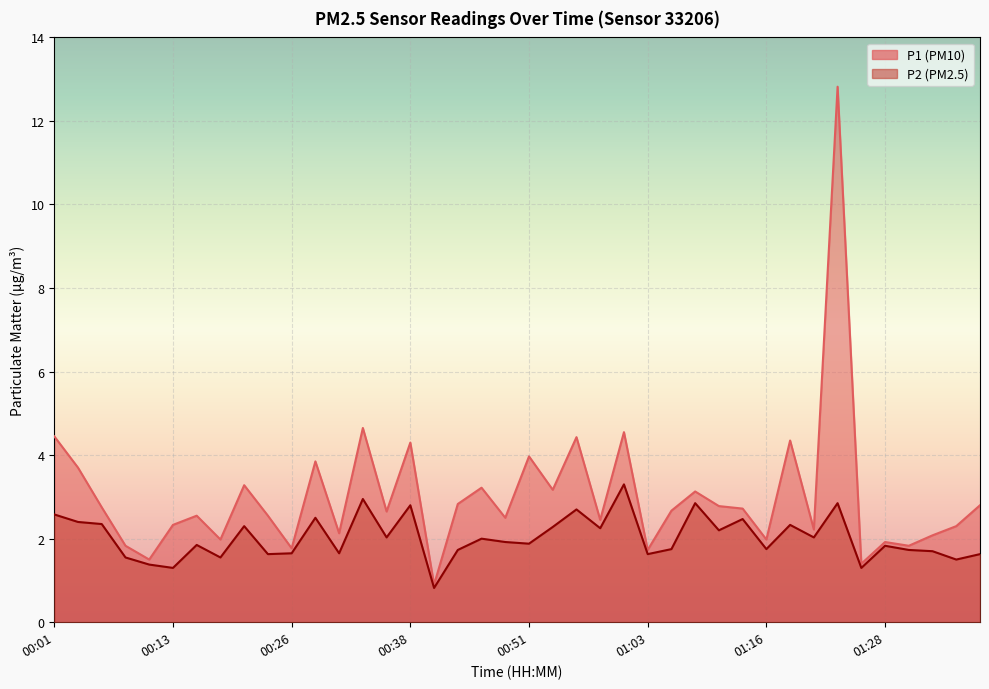

What is the smallest value displayed?

0.8